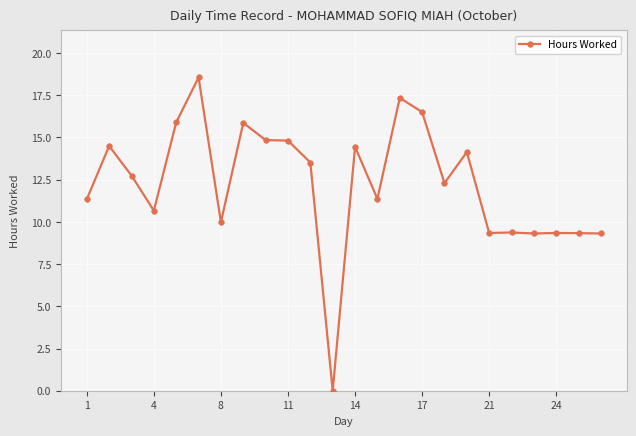

What is the maximum value shown in the chart?

18.6